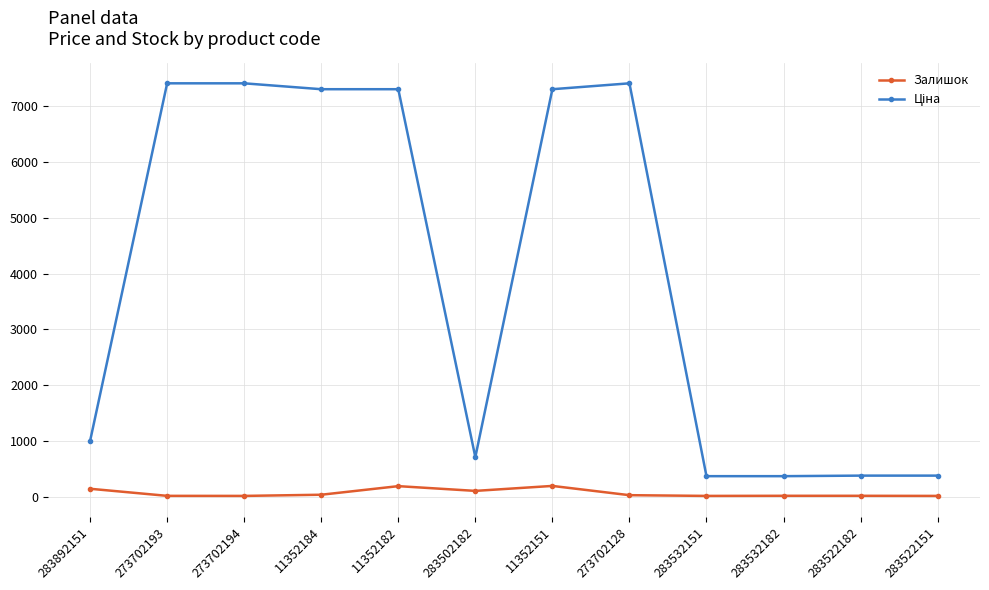

What is the difference between the highest and lowest values at 11352151?

7111.3